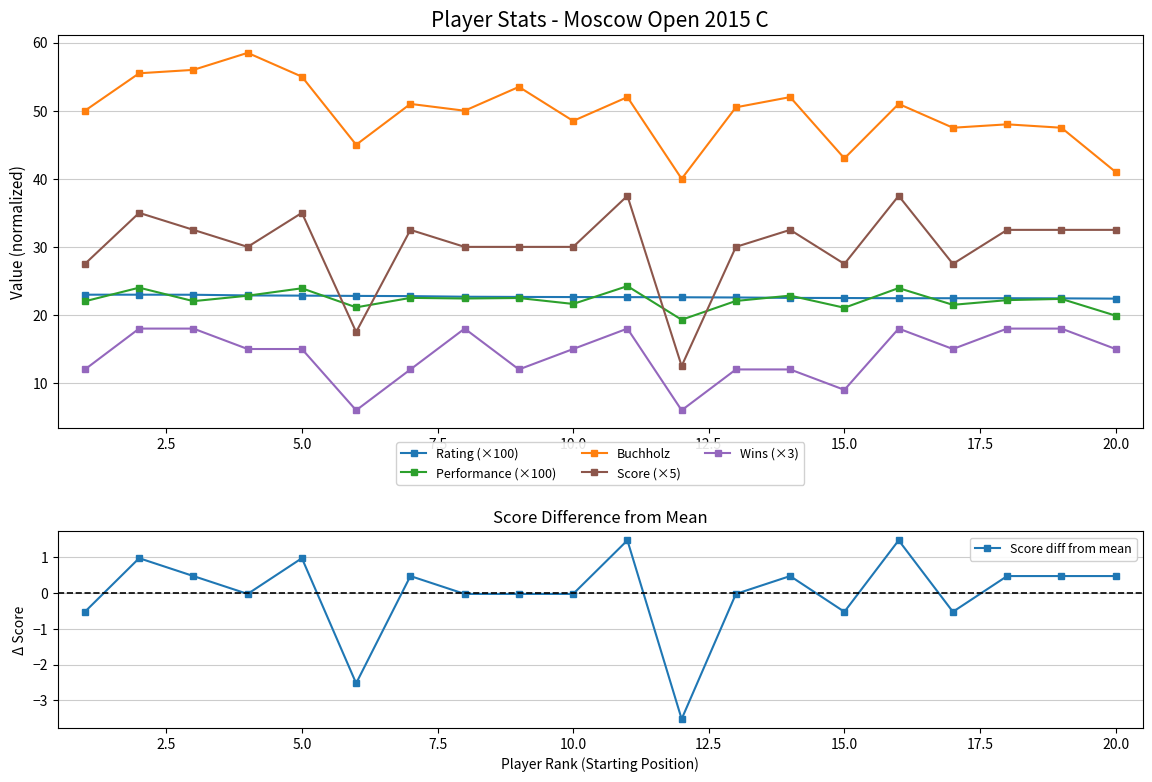

True or false: Performance (×100) and Wins (×3) cross at least once.

False